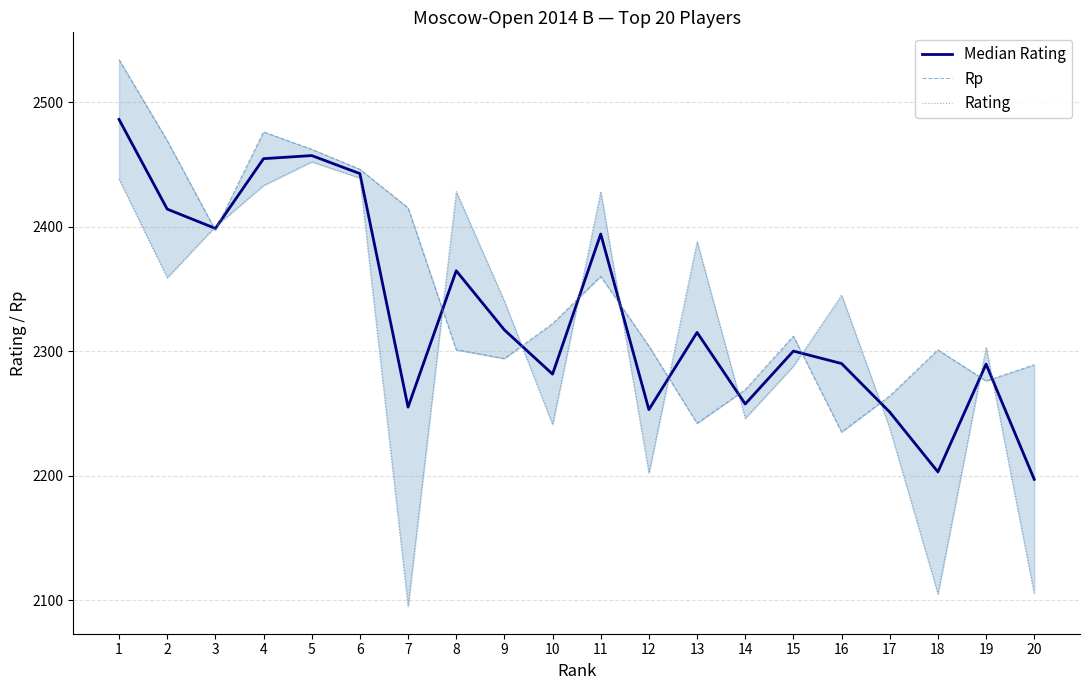

Which category has the highest value across all series?

1